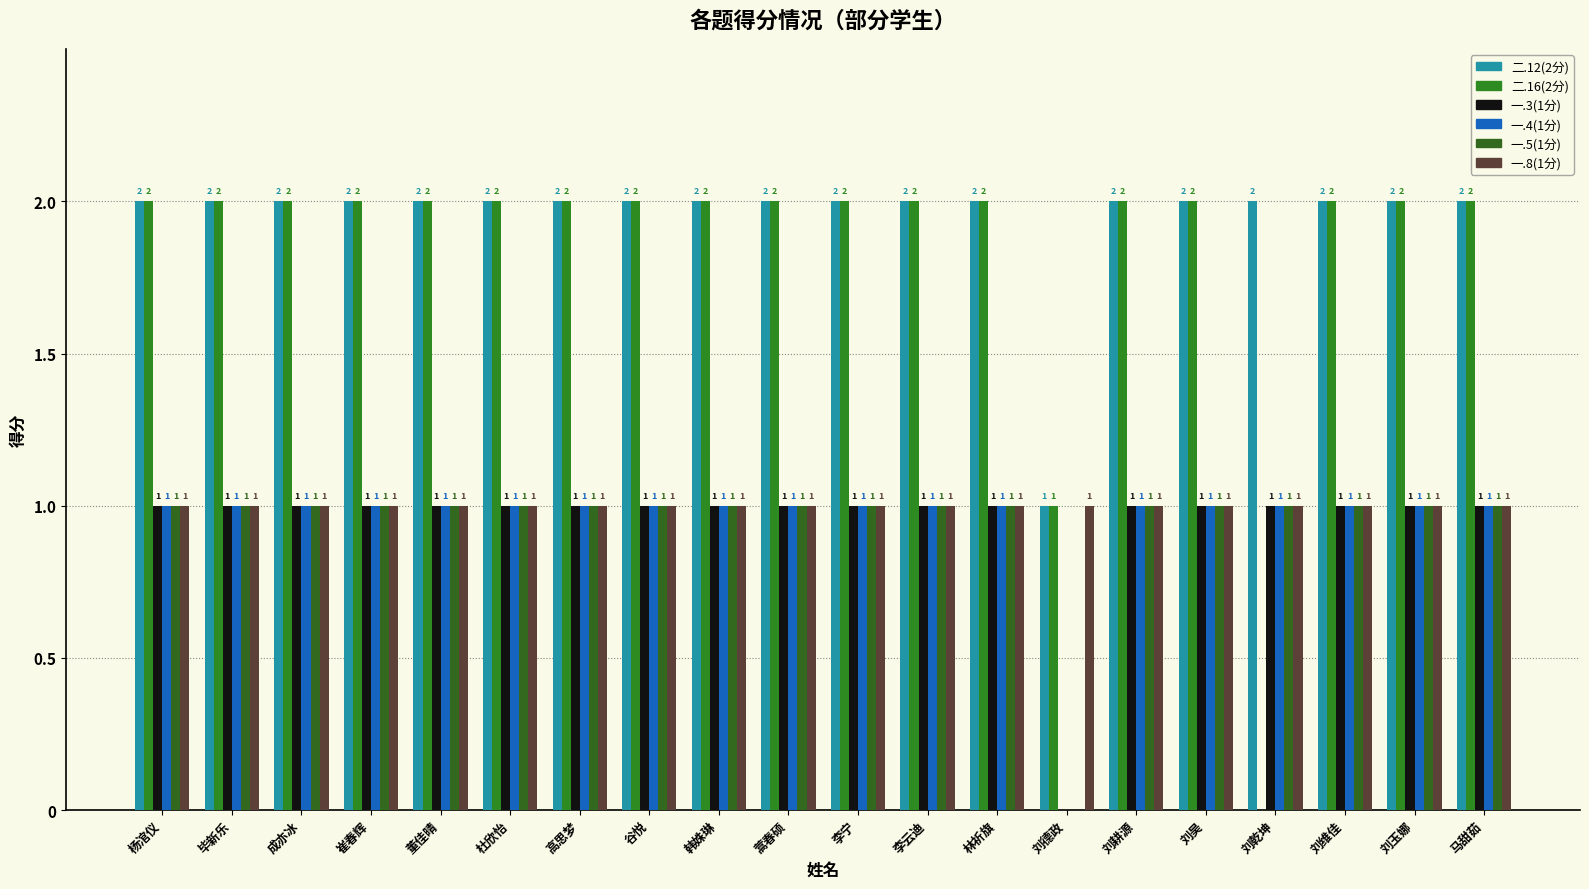

What are all the series names shown in the legend?

二.12(2分), 二.16(2分), 一.3(1分), 一.4(1分), 一.5(1分), 一.8(1分)